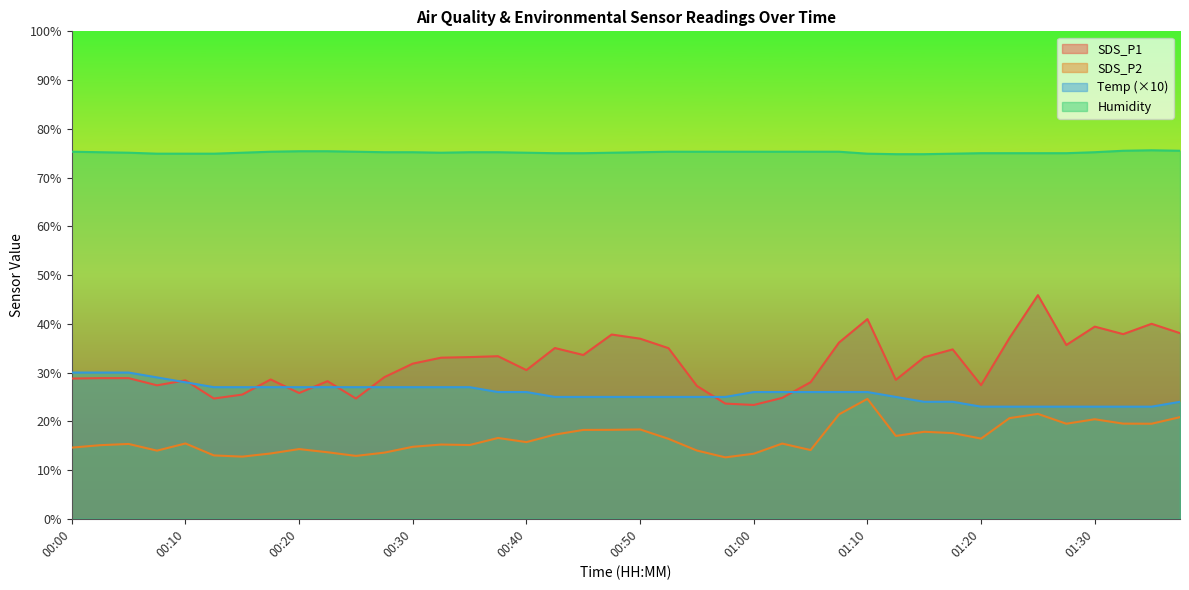

What position from the right is 01:12?

11